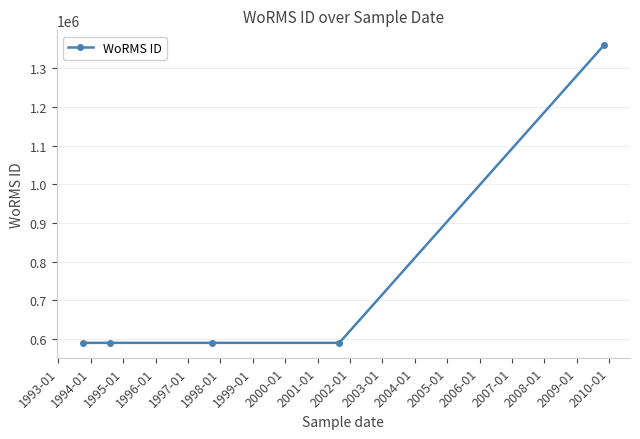

What is the maximum value shown in the chart?

1359766